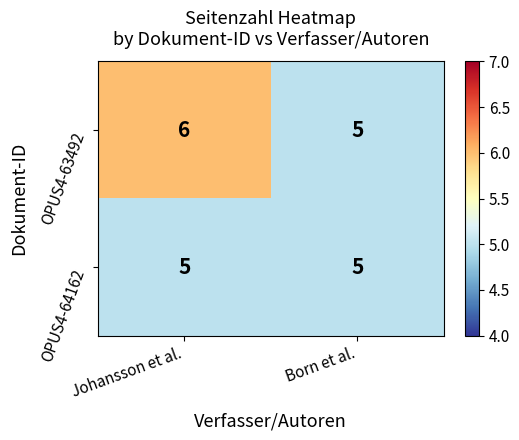

Reading left to right, extract all data points from this chart.

OPUS4-63492: Johansson et al.=6	Born et al.=5
OPUS4-64162: Johansson et al.=5	Born et al.=5